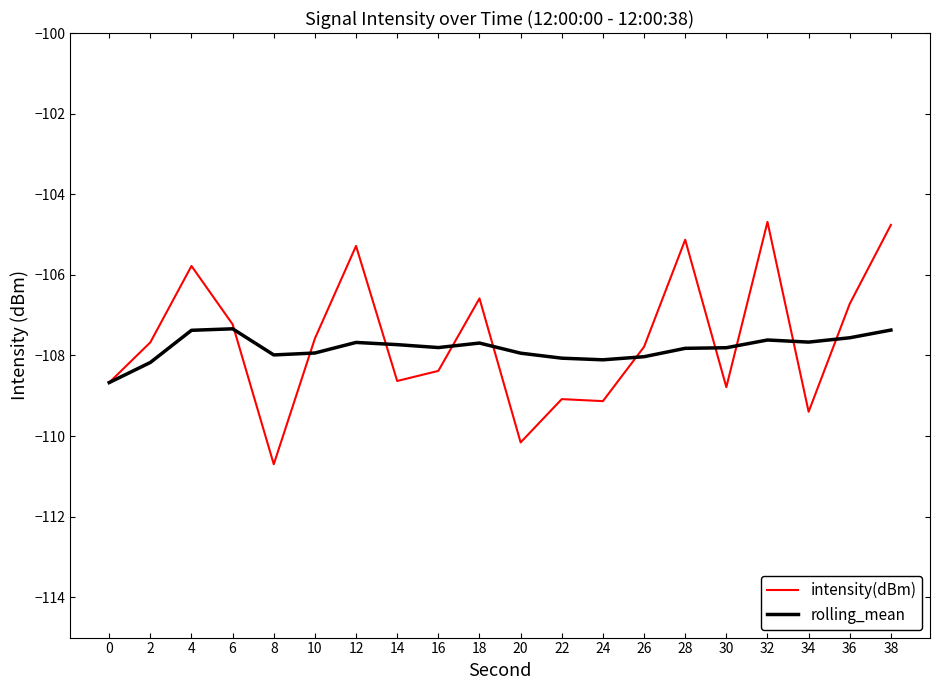

Which series ends up on top after the final intersection of intensity(dBm) and rolling_mean?

intensity(dBm)